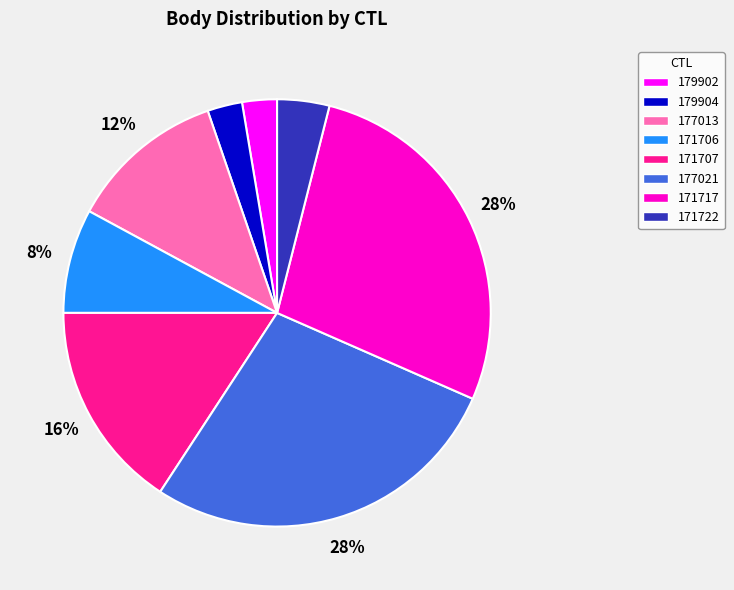

To the nearest percent, what percentage of the pie is 177013?

12%